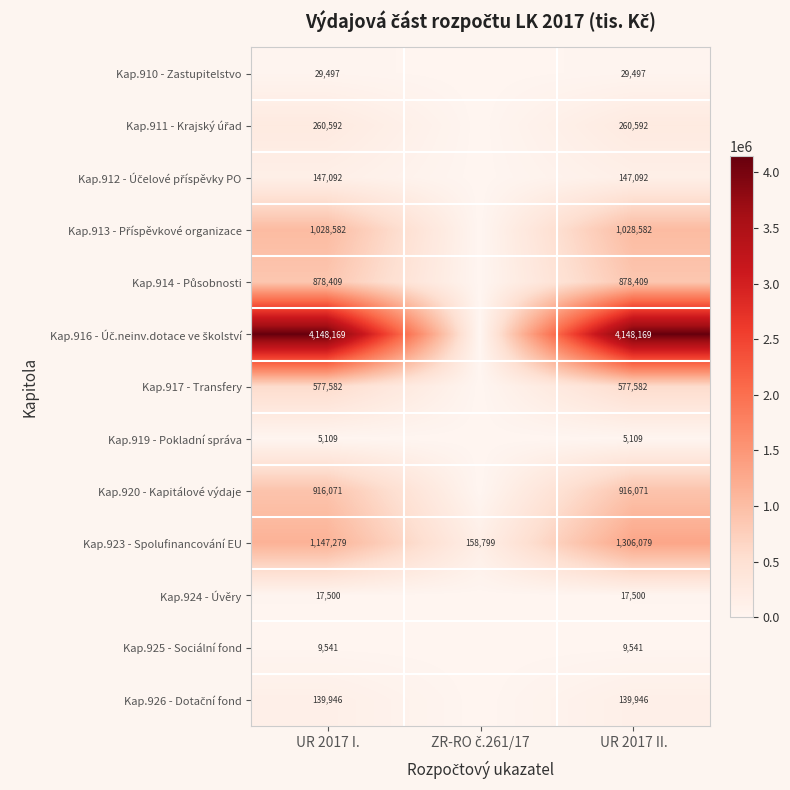

Which category has the lowest value across all series?

ZR-RO č.261/17